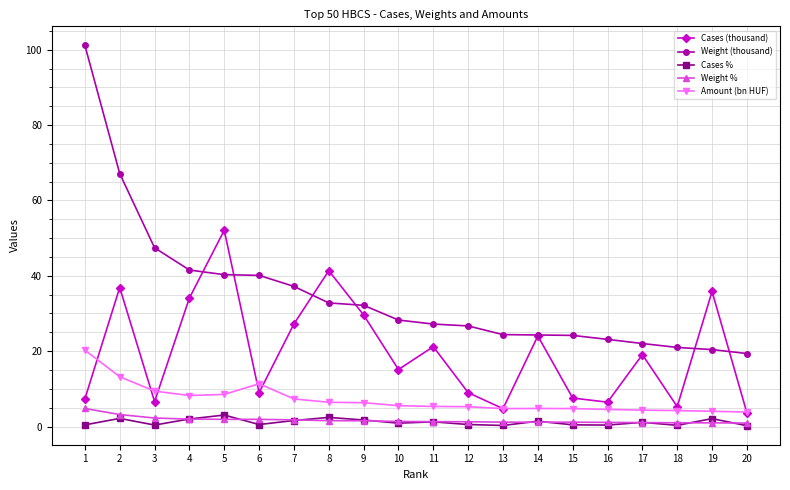

The Weight (thousand) series shows 19.4 at 20. True or false?

True